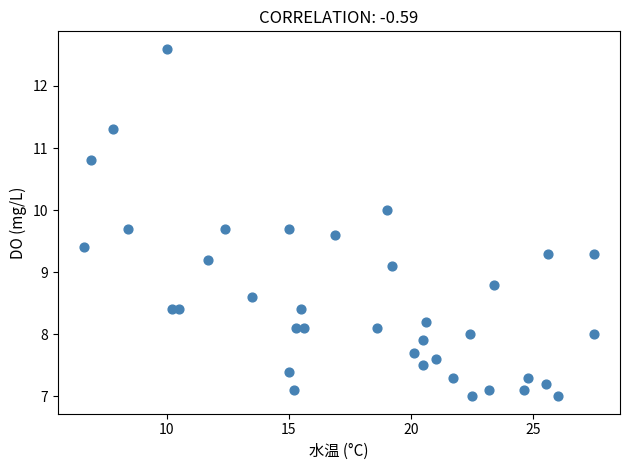

What is the range of X values (max minus min)?

20.9